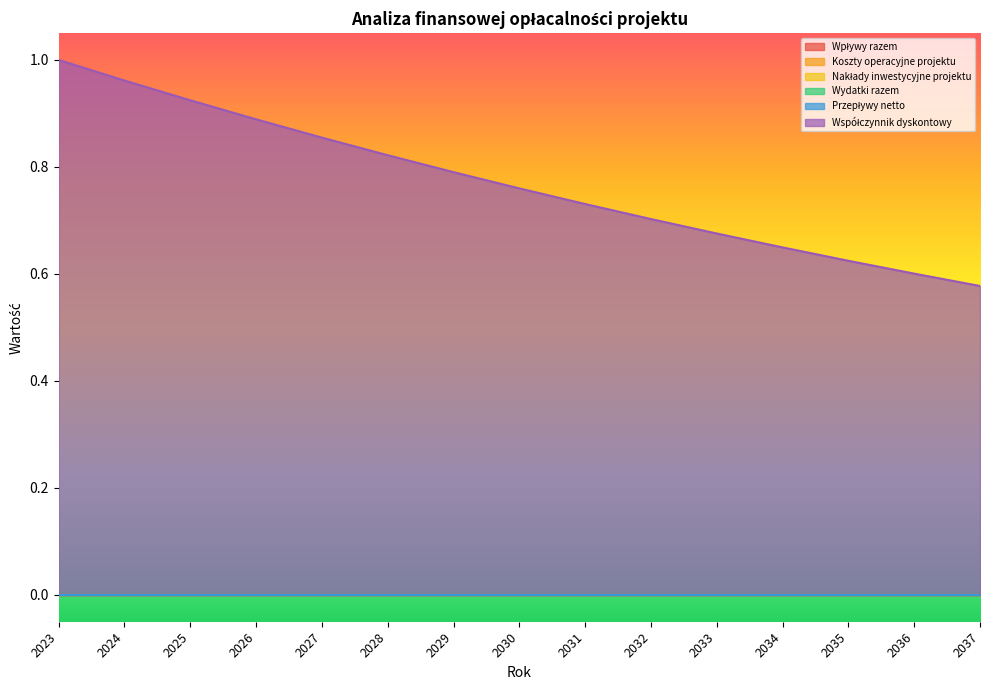

The Współczynnik dyskontowy series shows 0.8 at 2030. True or false?

True